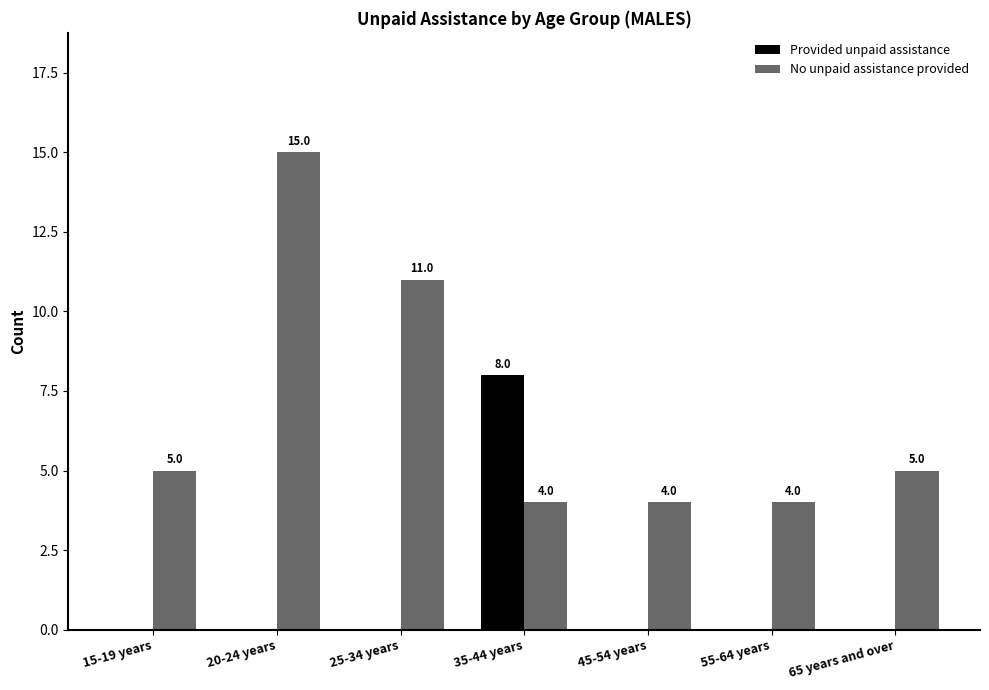

Which series has the largest total across all categories?

No unpaid assistance provided